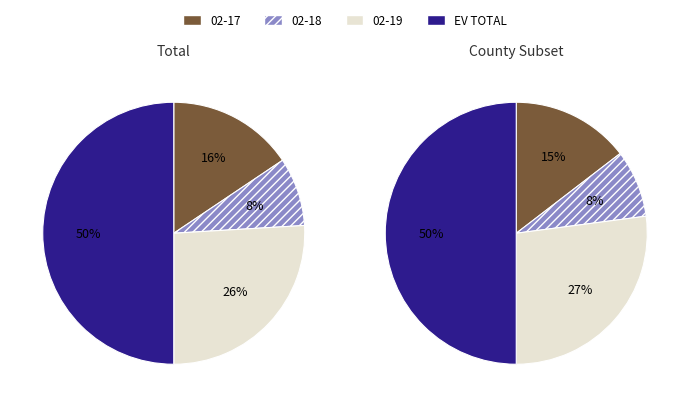

Does 28 account for over 50% of the chart?

No